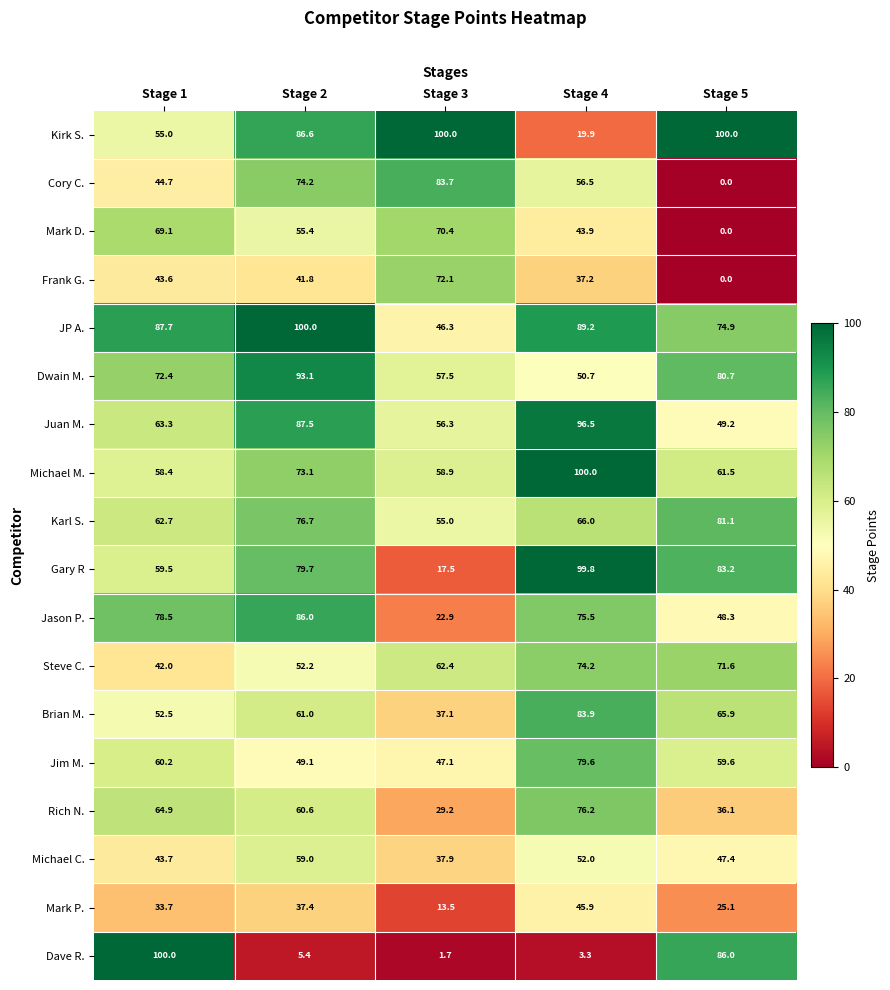

What is the difference between the maximum and minimum values in the Mark P. series?

32.4